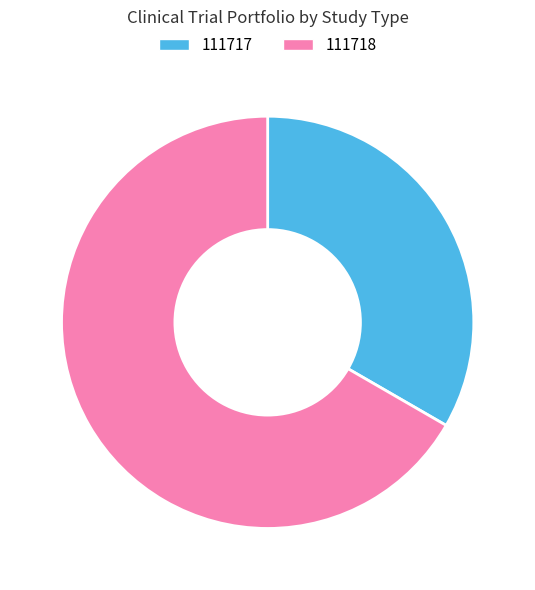

Is it true that 111717 is 20% of the pie?

False